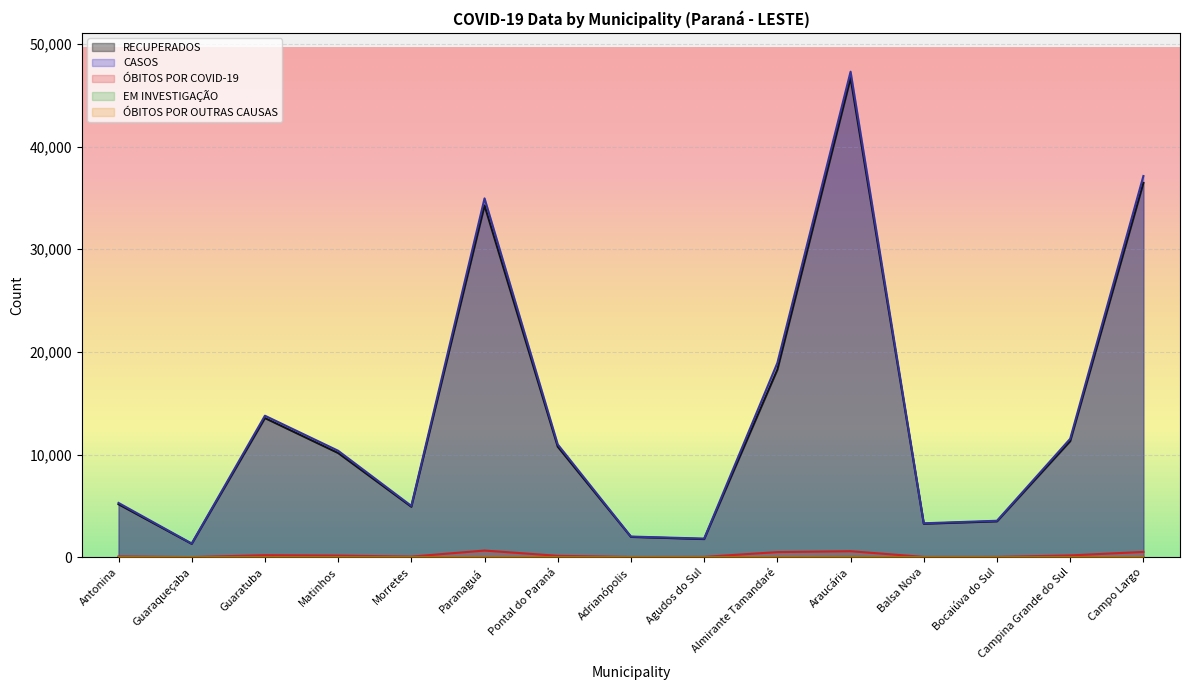

The value of ÓBITOS POR OUTRAS CAUSAS at Bocaiúva do Sul is 0. True or false?

True